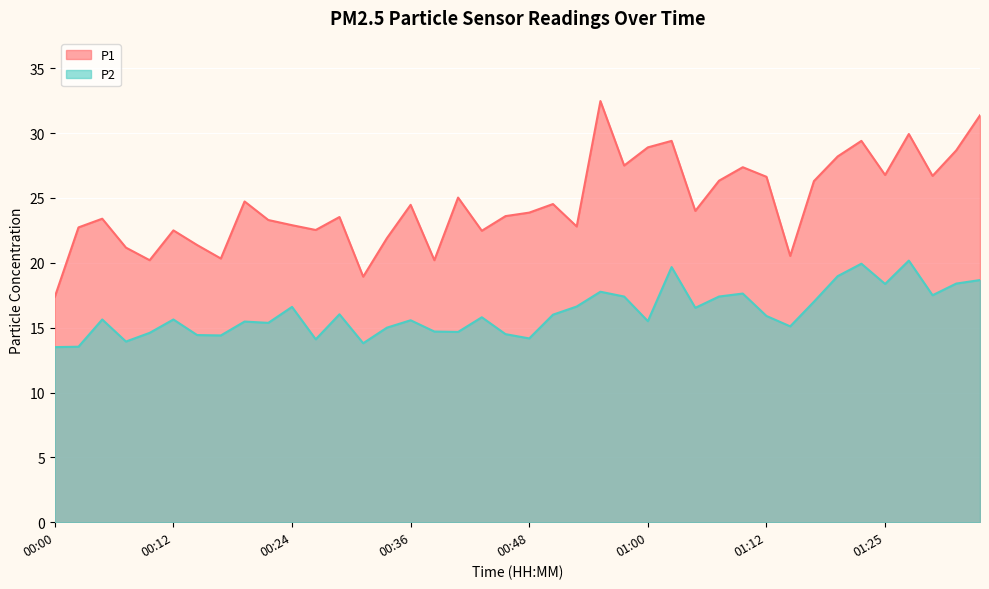

What is the difference between the maximum and minimum values in the P2 series?

6.7